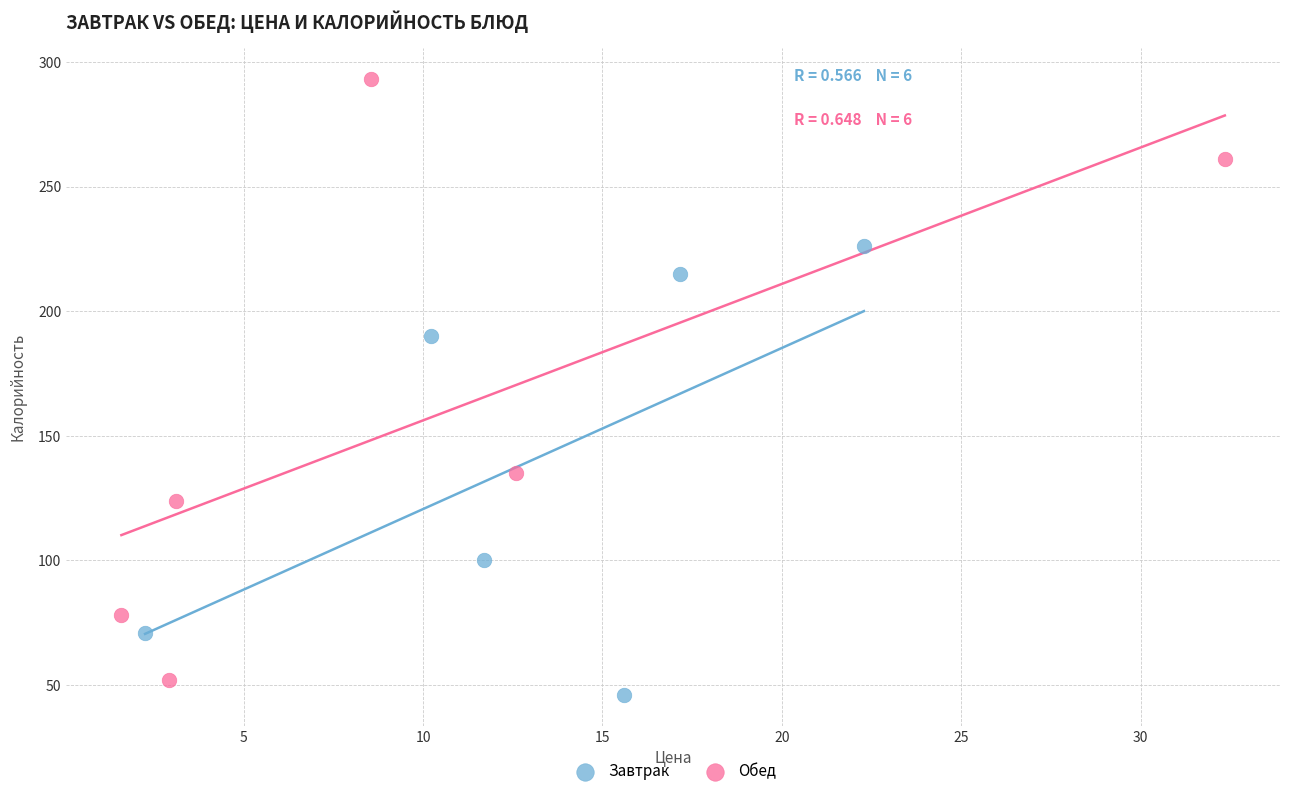

Which series reaches the minimum Y coordinate?

Завтрак